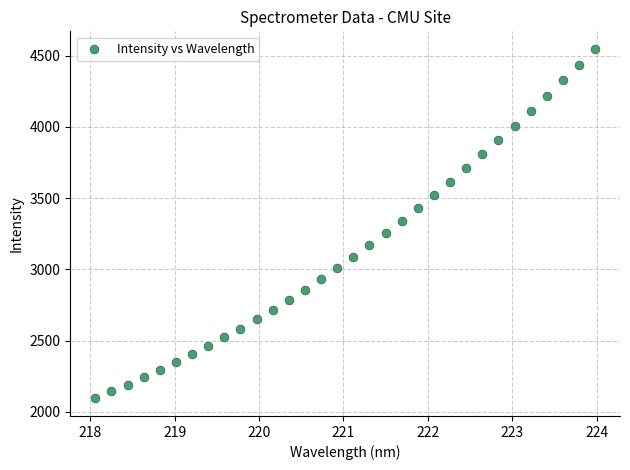

What is the range of Y values (max minus min)?

2454.1